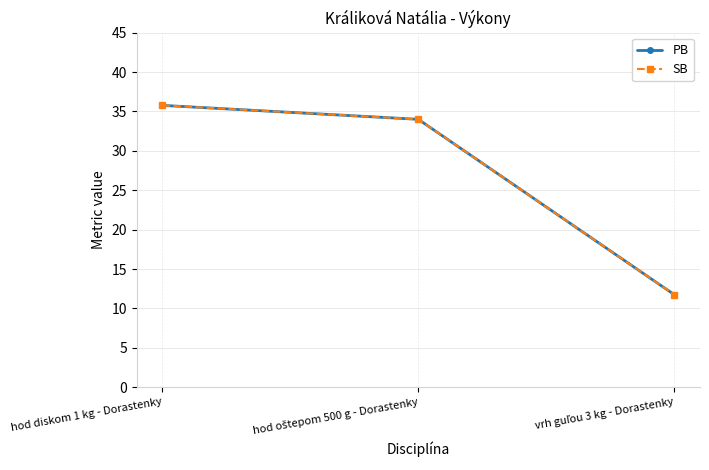

Which series has the largest total across all categories?

PB